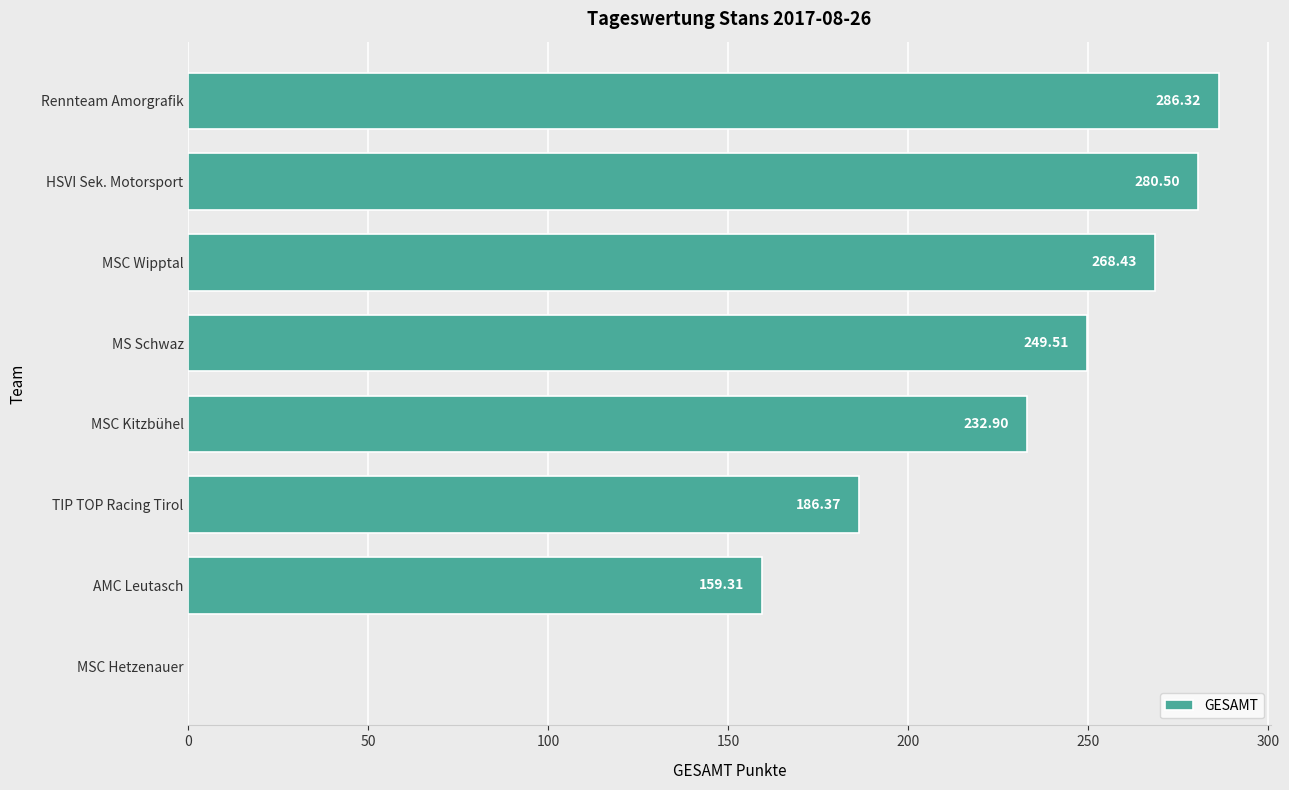

At which category does the chart reach its peak across all series?

Rennteam Amorgrafik